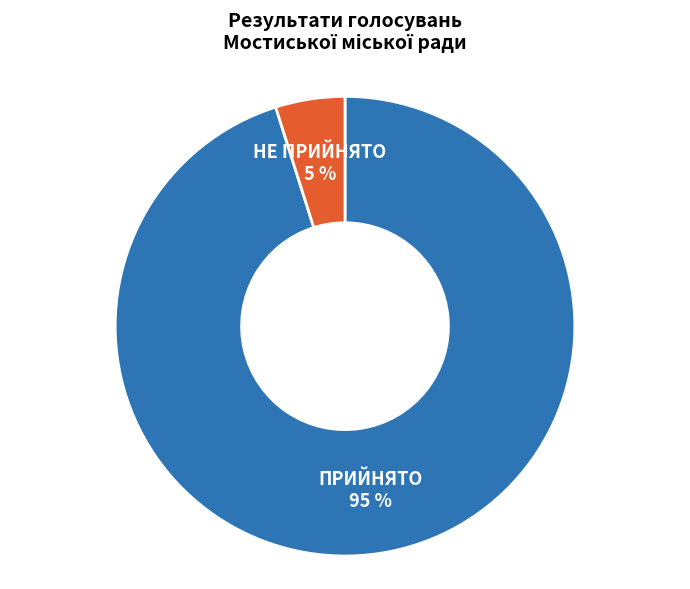

Does any single category account for the majority?

Yes